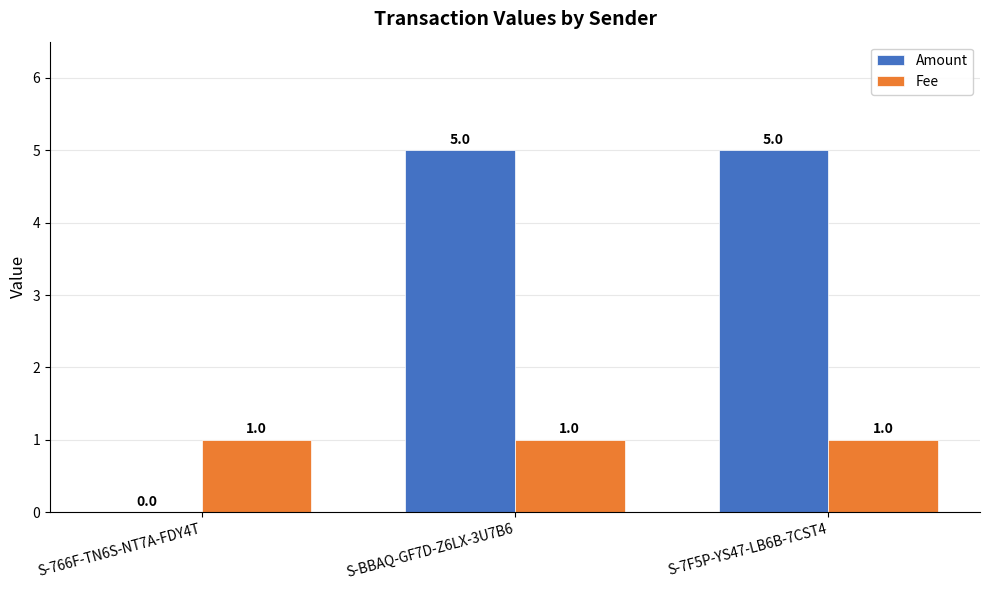

The Amount series shows 5 at S-7F5P-YS47-LB6B-7CST4. True or false?

True